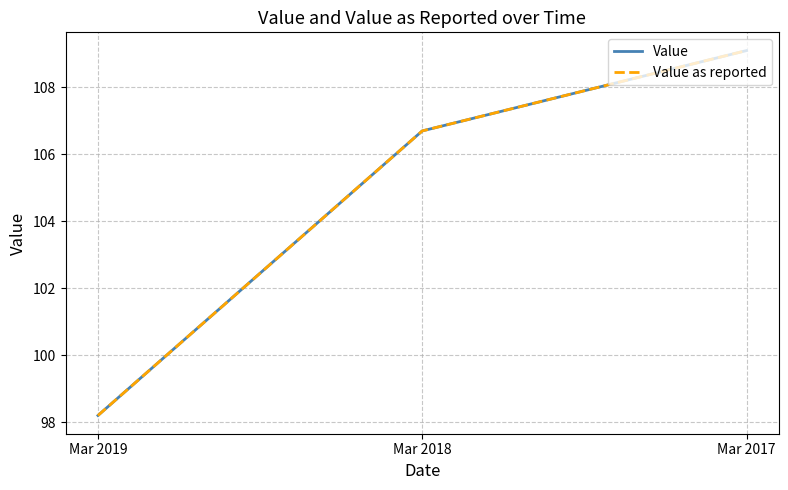

Does the chart display data point markers on the line(s)?

No